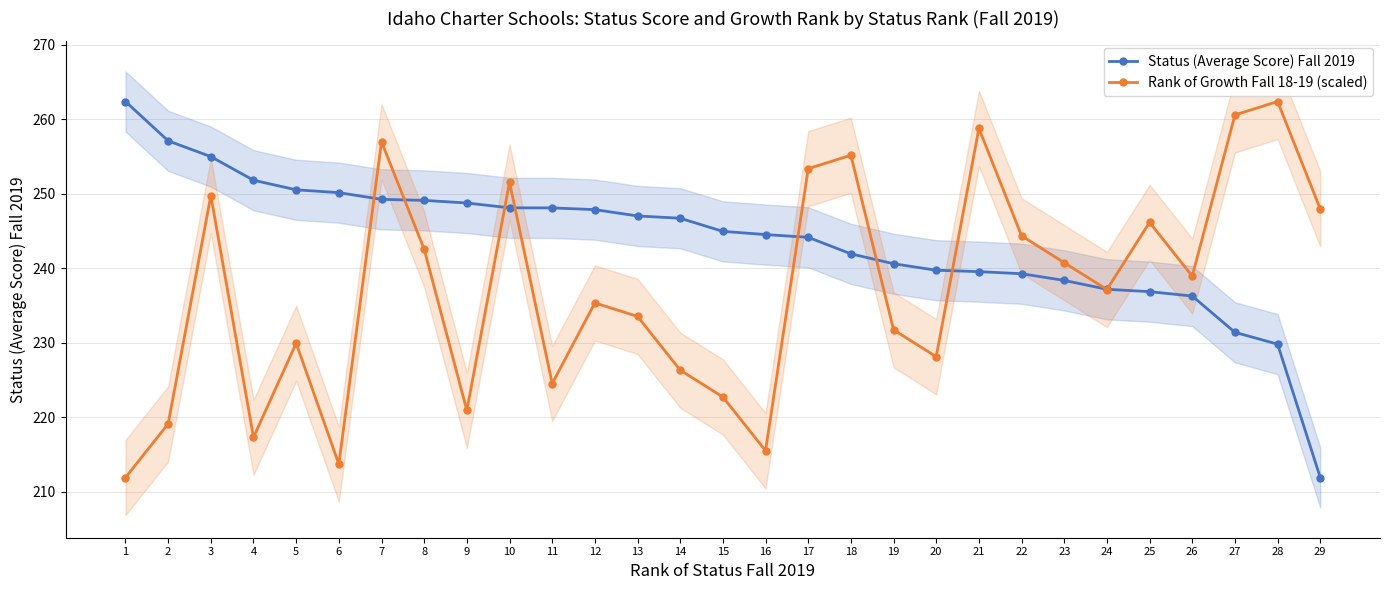

What is the value of the Status (Average Score) Fall 2019 point at the 15th from the left?

245.0